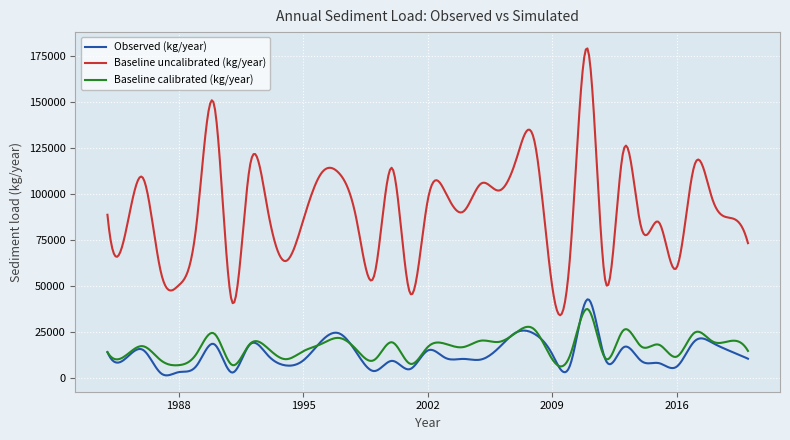

Does the chart display data point markers on the line(s)?

No